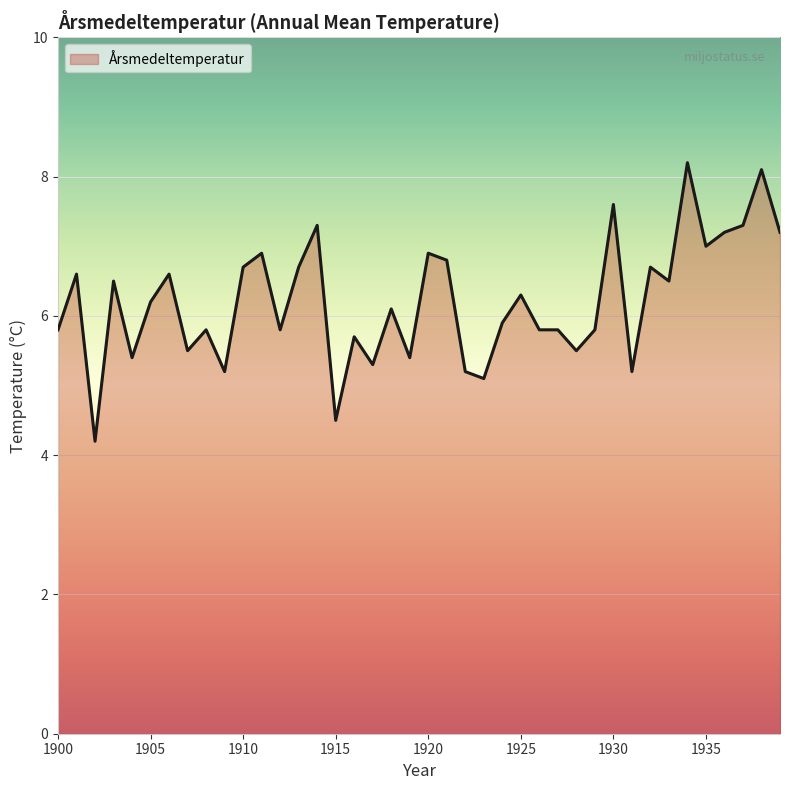

What is the smallest value displayed?

4.2